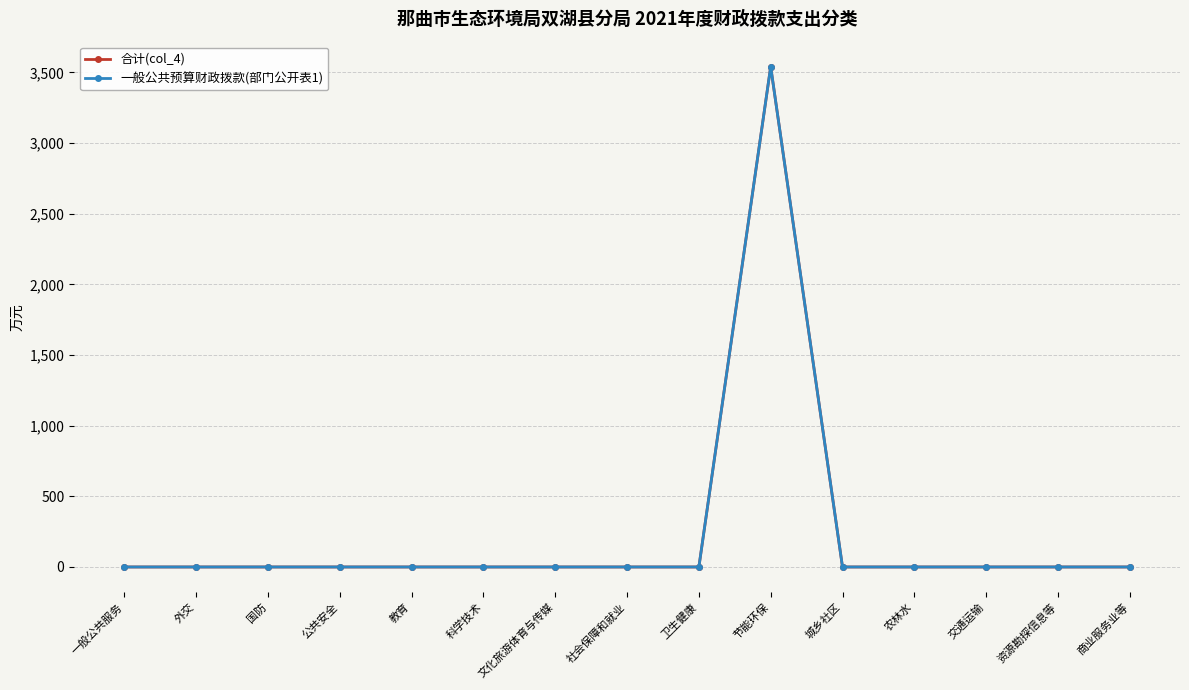

Is this an area chart (filled region under the line)?

No